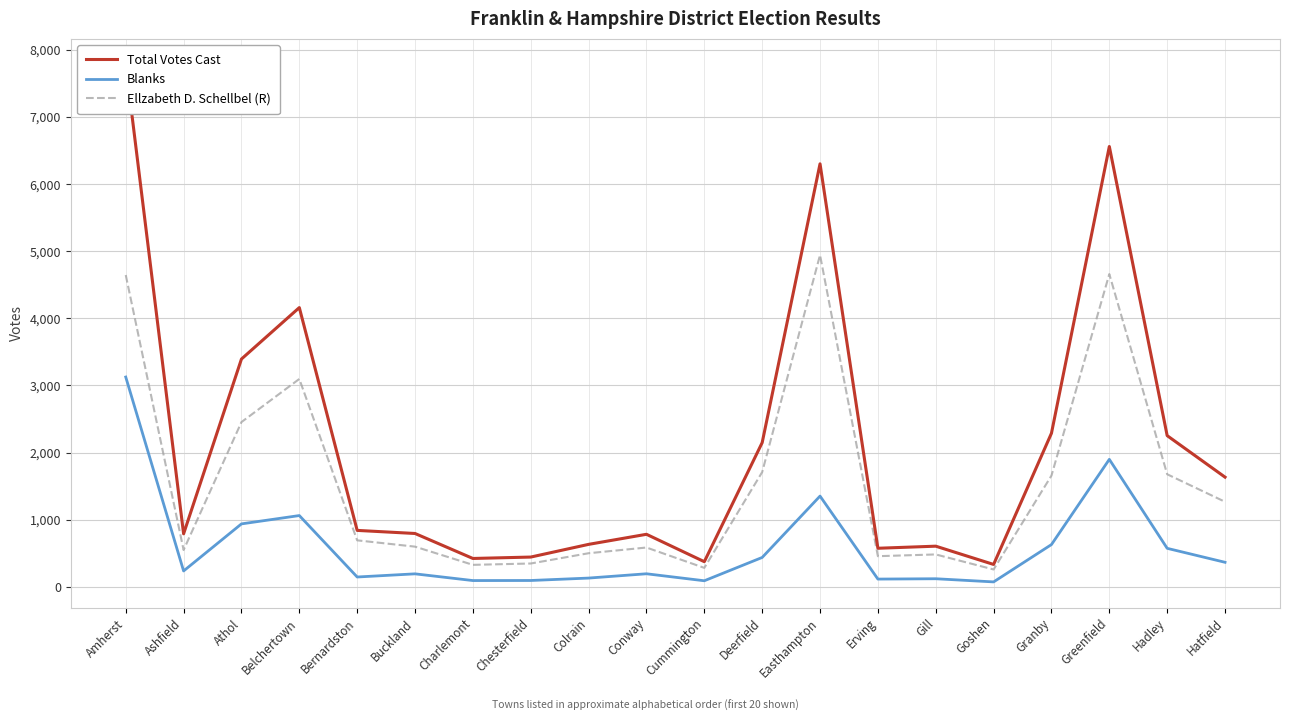

Reading right to left, extract all data points from this chart.

Total Votes Cast: 1635	2253	6559	2289	335	607	576	6301	2149	376	784	634	445	424	796	842	4160	3394	791	7778
Blanks: 367	575	1900	631	75	122	117	1353	439	92	196	132	96	95	195	148	1063	939	238	3126
Ellzabeth D. Schellbel (R): 1268	1678	4659	1658	260	484	458	4943	1710	284	587	502	349	329	600	694	3097	2455	550	4645